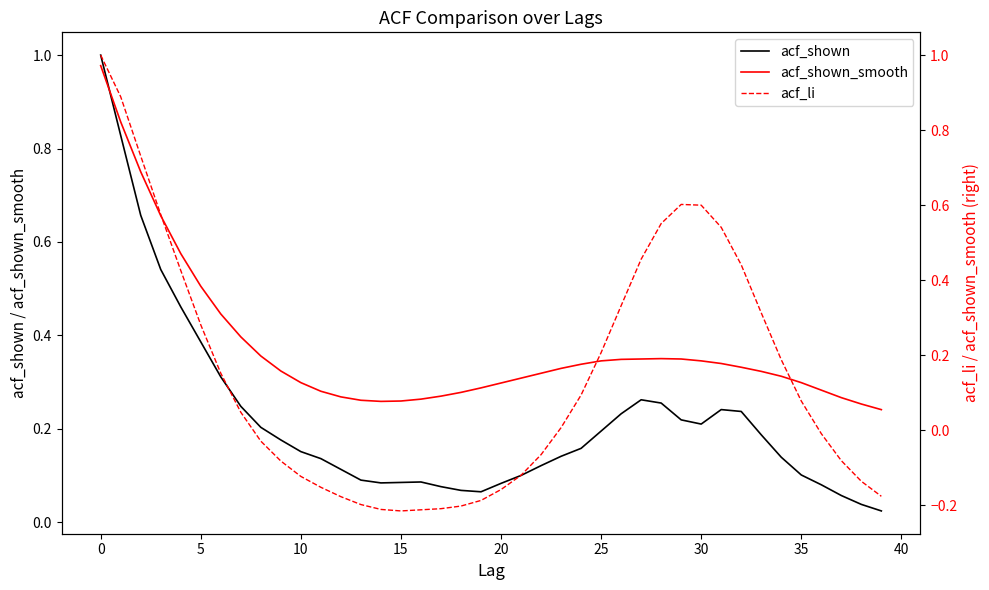

Is this an area chart (filled region under the line)?

No